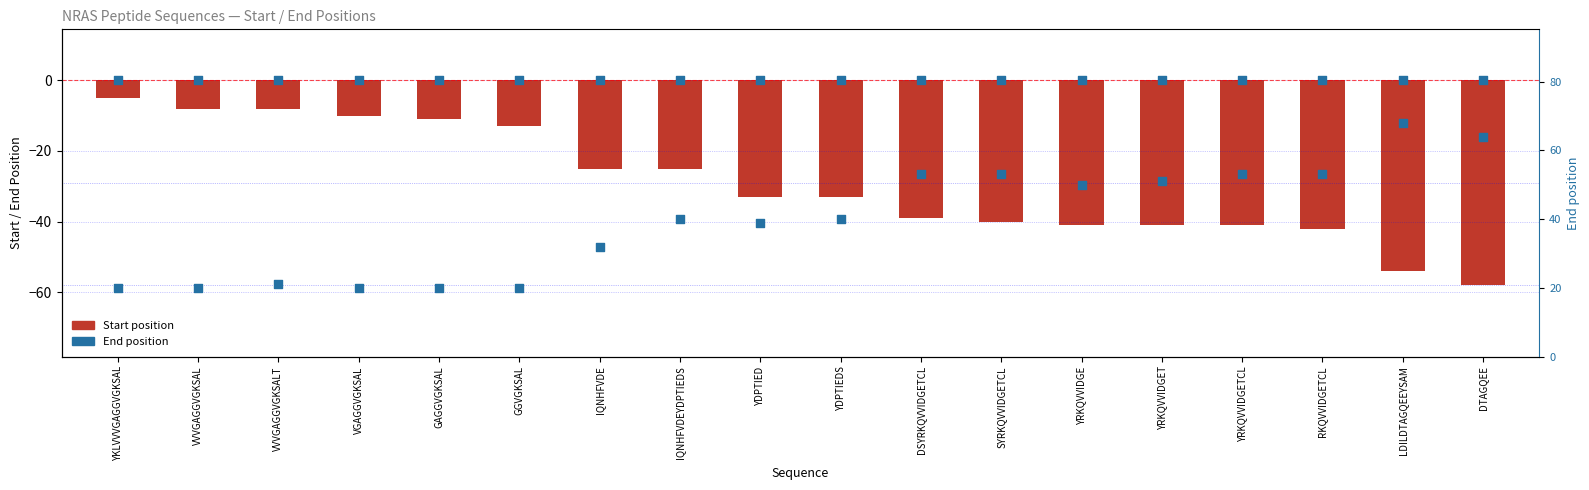

What are all the series names shown in the legend?

Start position, End position